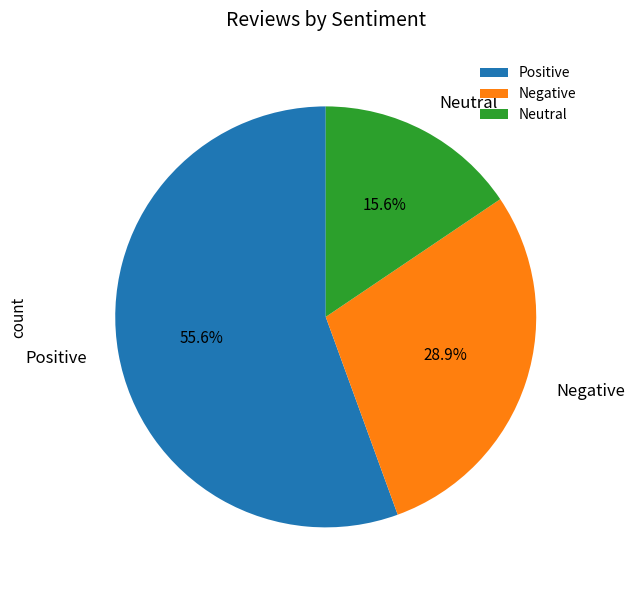

Is there any slice that represents more than half of the pie?

Yes